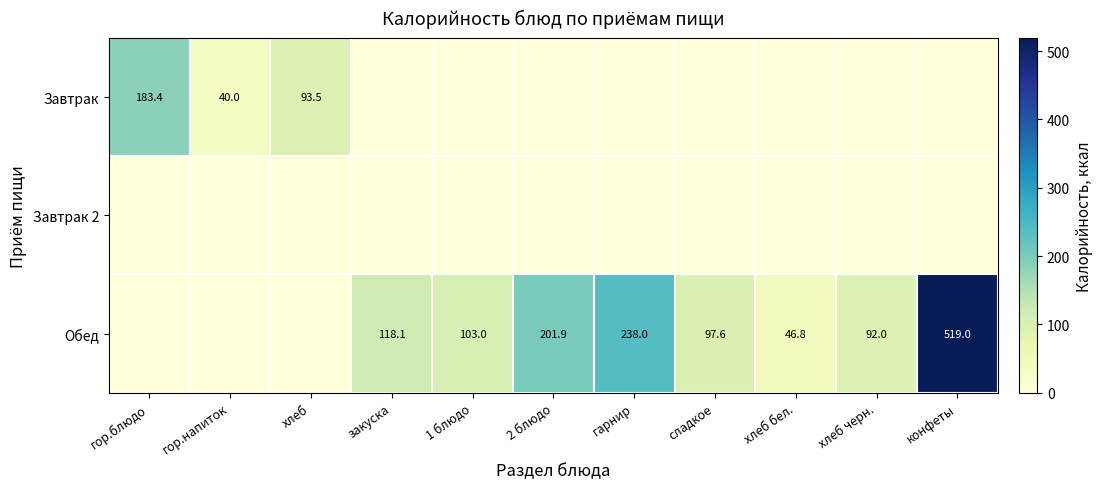

At 2 блюдо, list the series in order from largest to smallest.

Обед, Завтрак, Завтрак 2